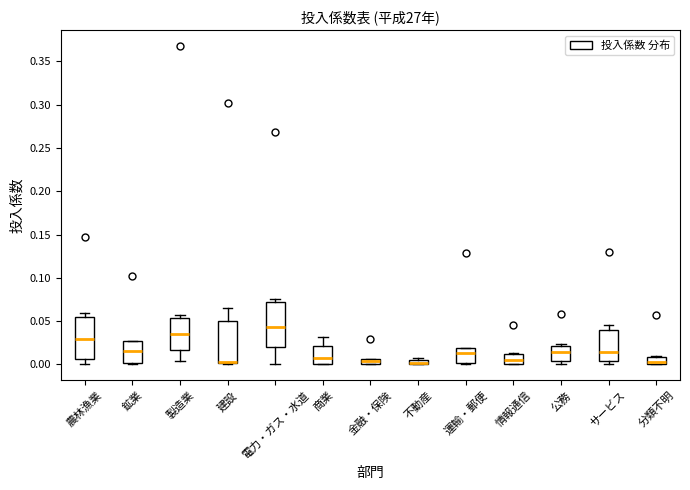

Where is the upper edge of the box for 商業 on the y-axis? The values are not printed on the chart, so give them approximately, as read against the axis.

0.020